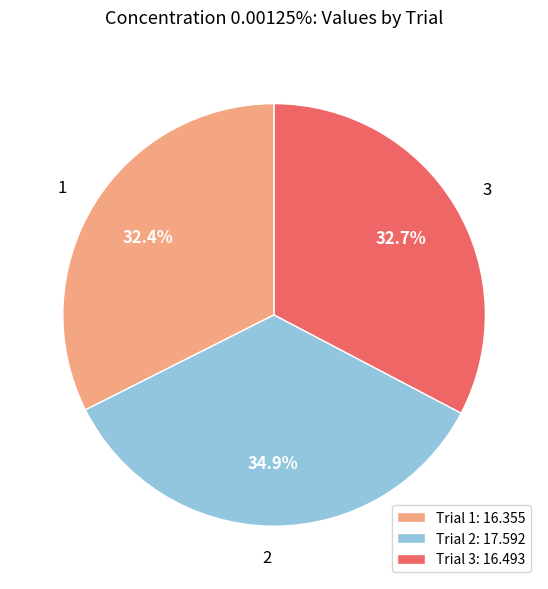

Is there a majority slice in this chart?

No